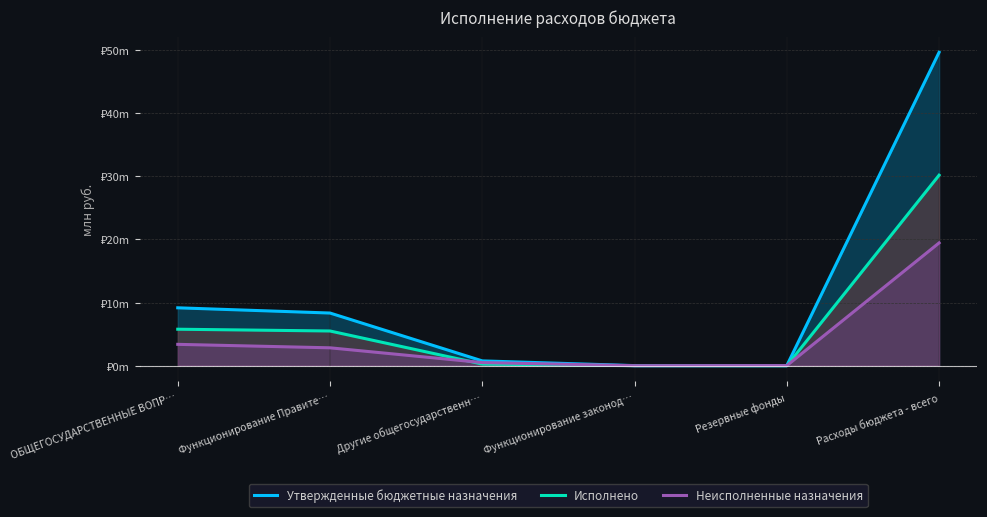

Does the chart have visible grid lines?

Yes